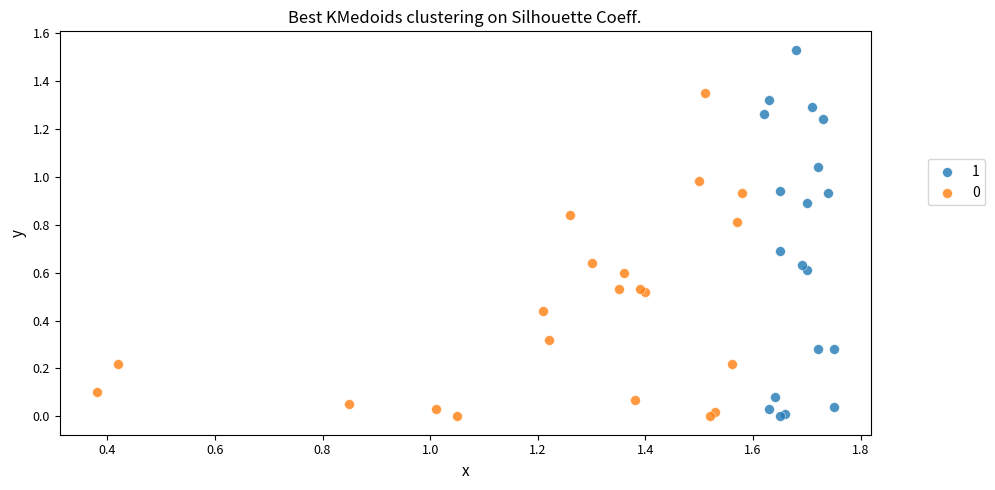

Which series has the largest Y range (max minus min)?

1